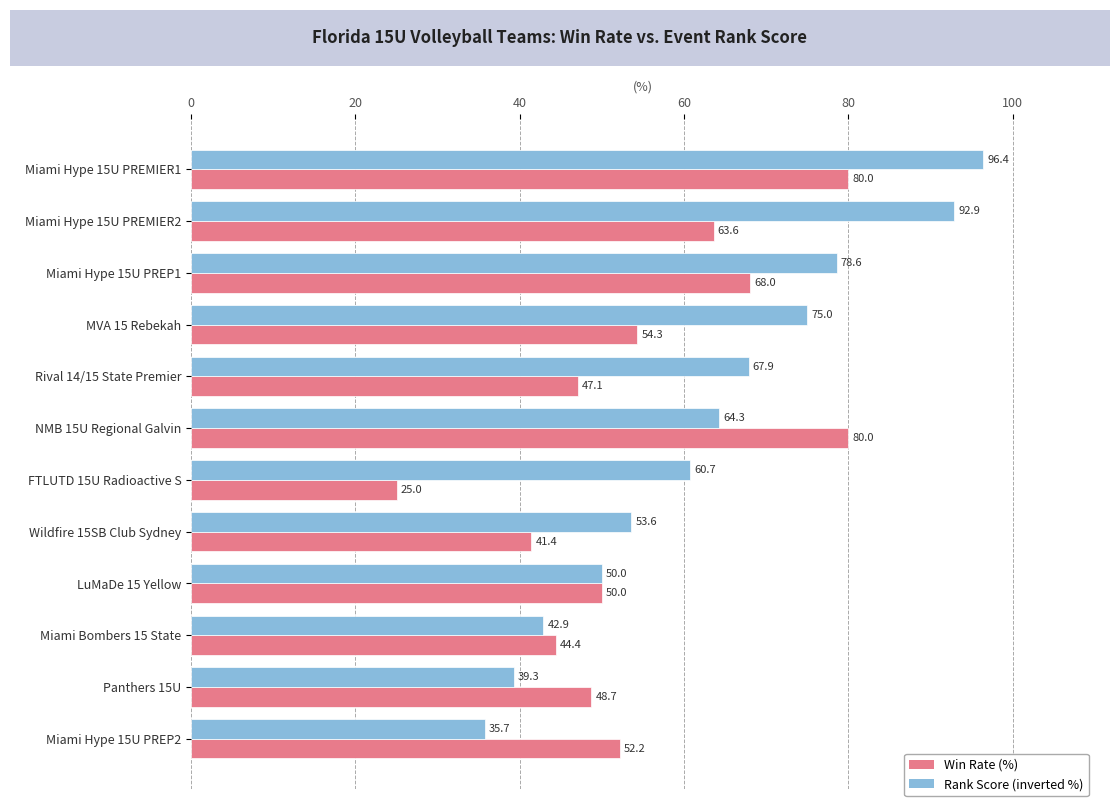

What is the minimum value shown in the chart?

25.0